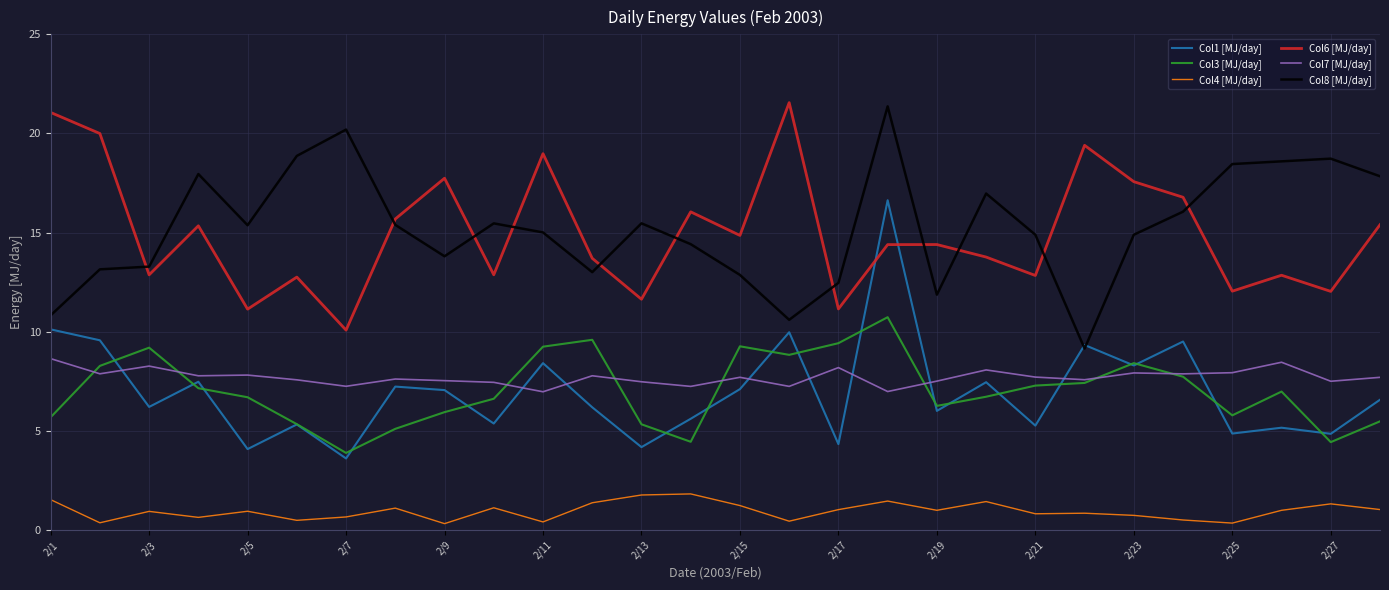

True or false: Col3 [MJ/day] and Col8 [MJ/day] cross at least once.

False